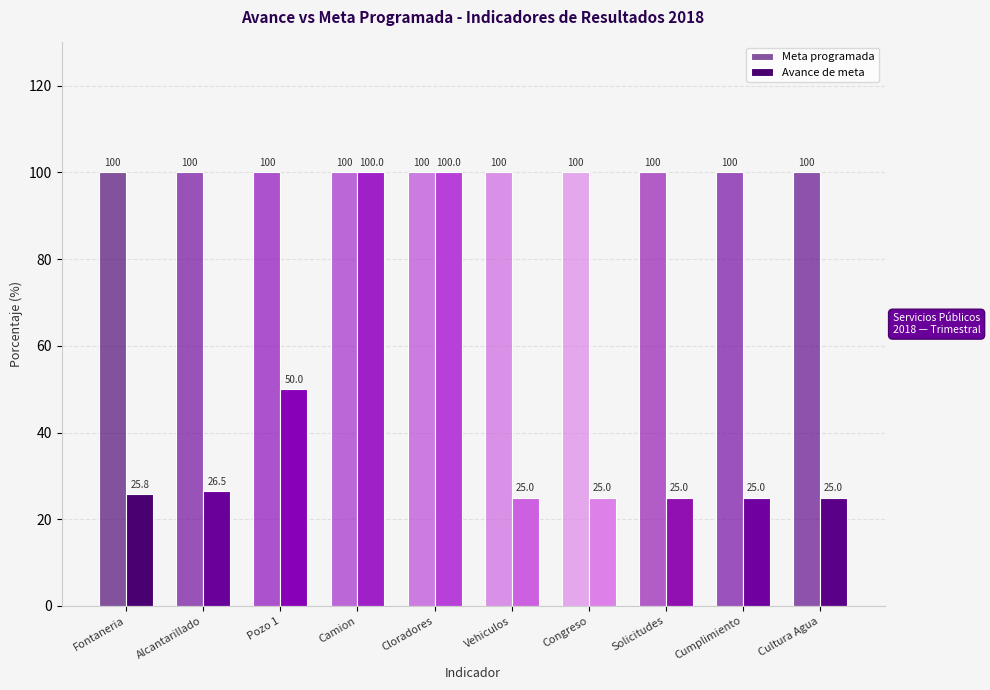

Count the number of data series in this chart.

2